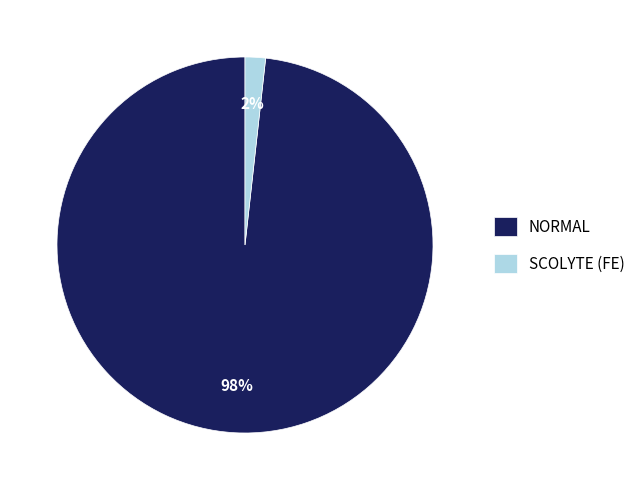

Does any single category account for the majority?

Yes